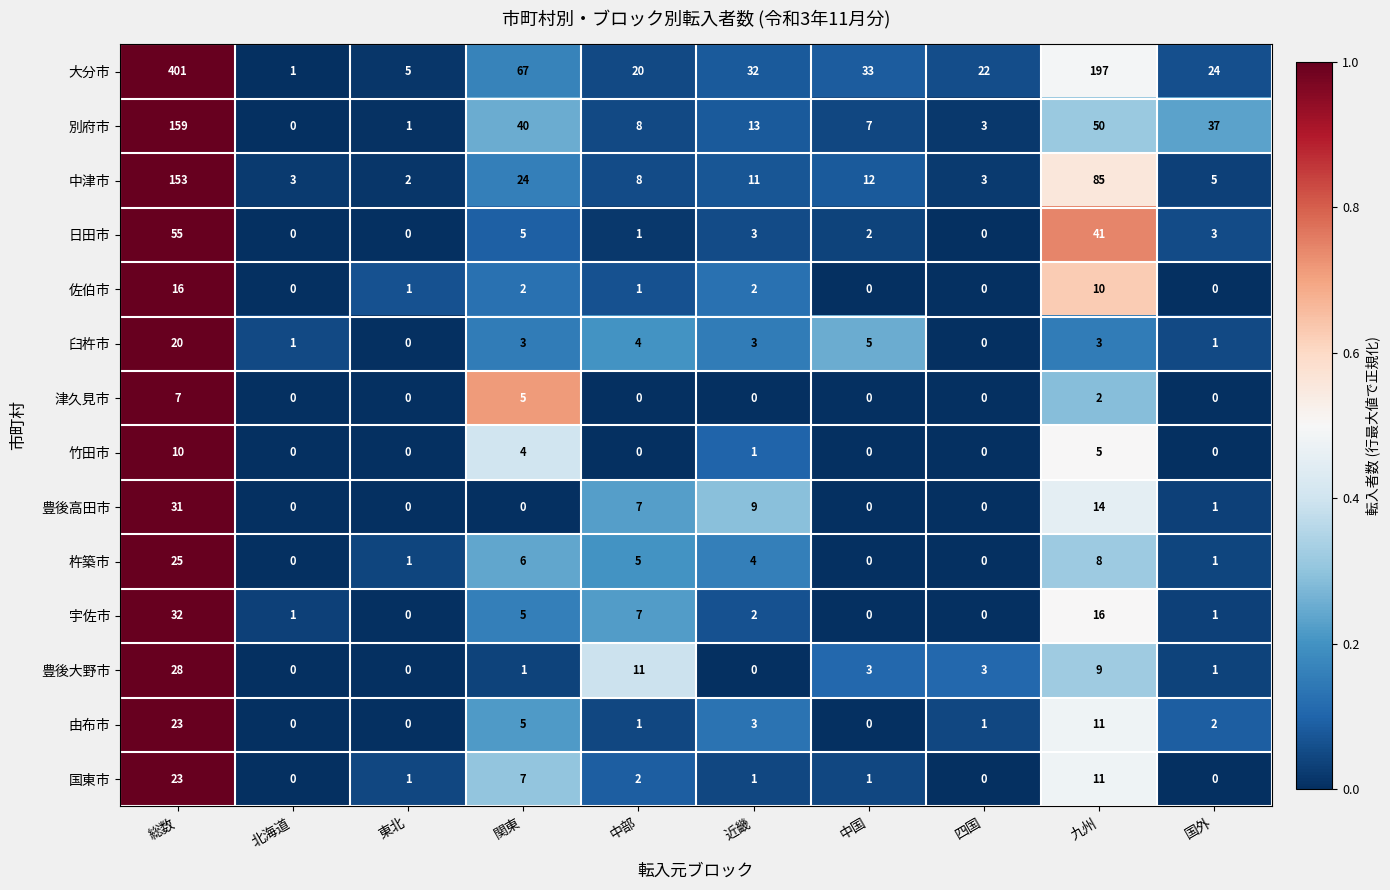

Which category has the highest value across all series?

総数